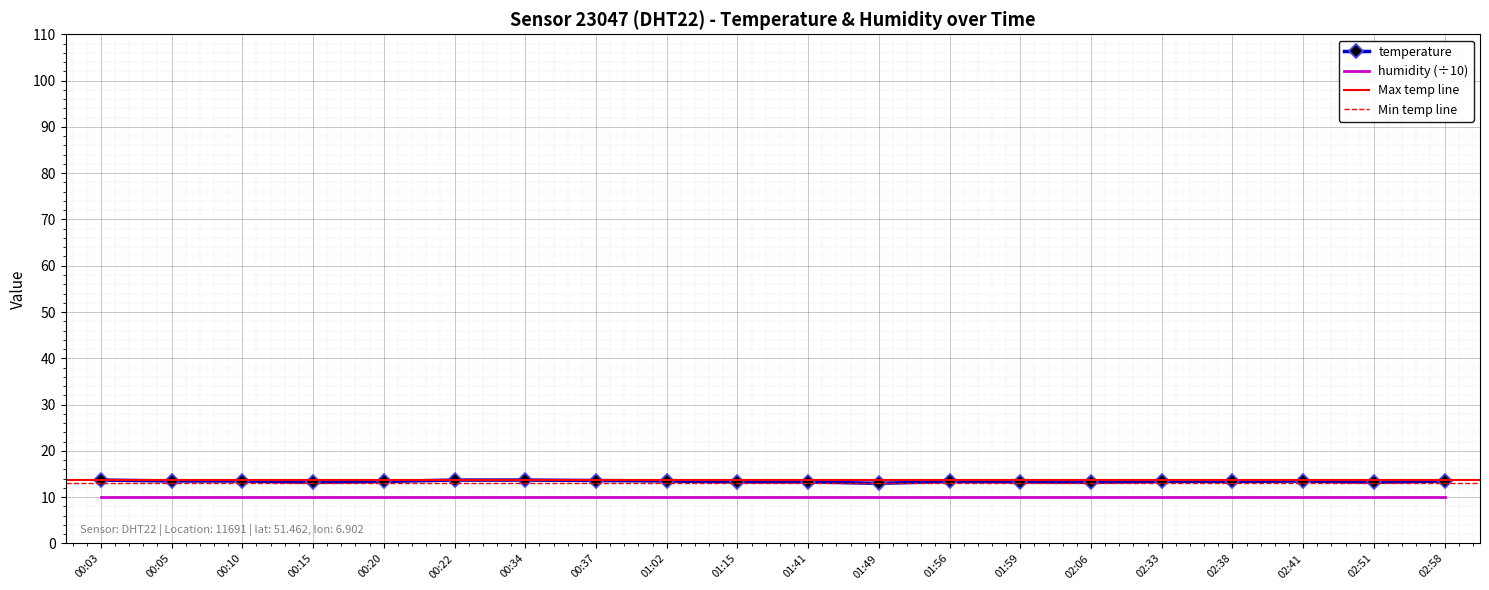

Where is the data nearest to the value 13?

01:49